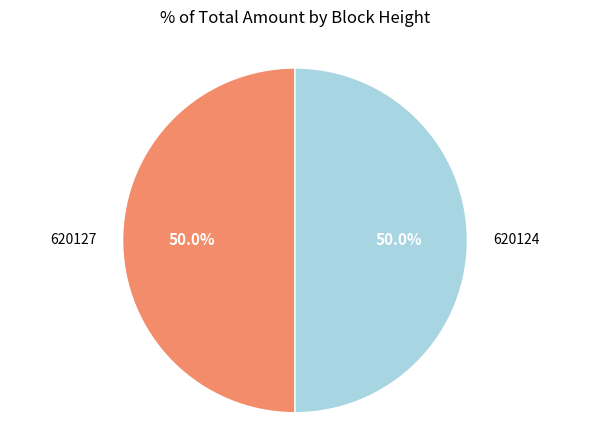

How many segments does this pie chart have?

2